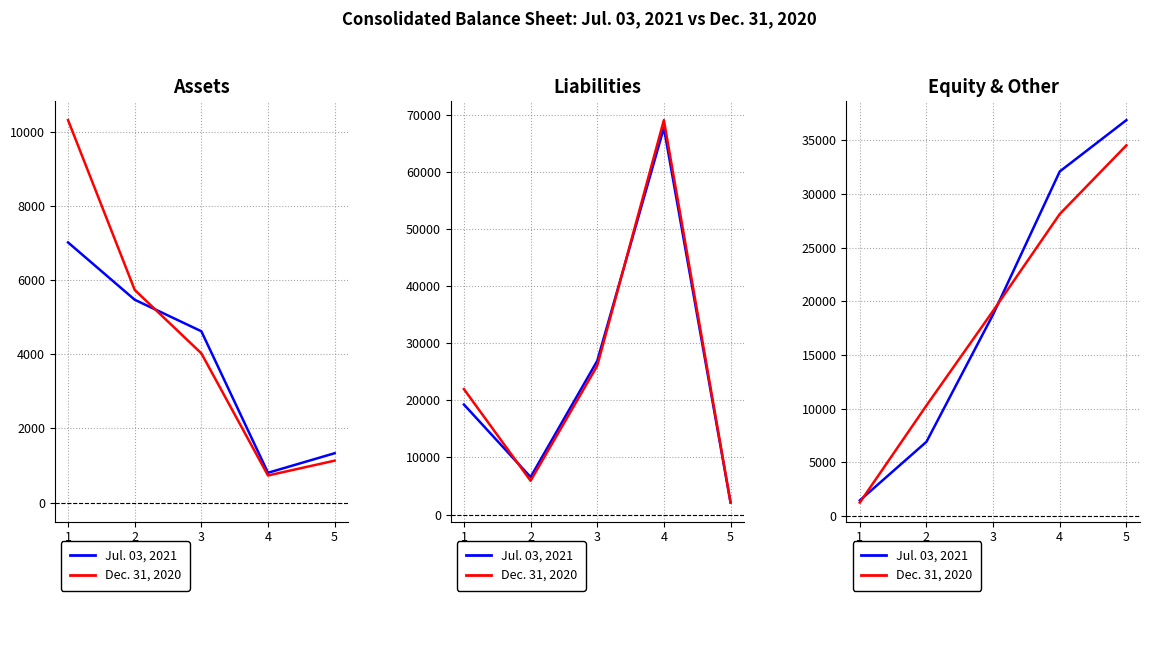

How many values in the Dec. 31, 2020 series are below 19107?

2